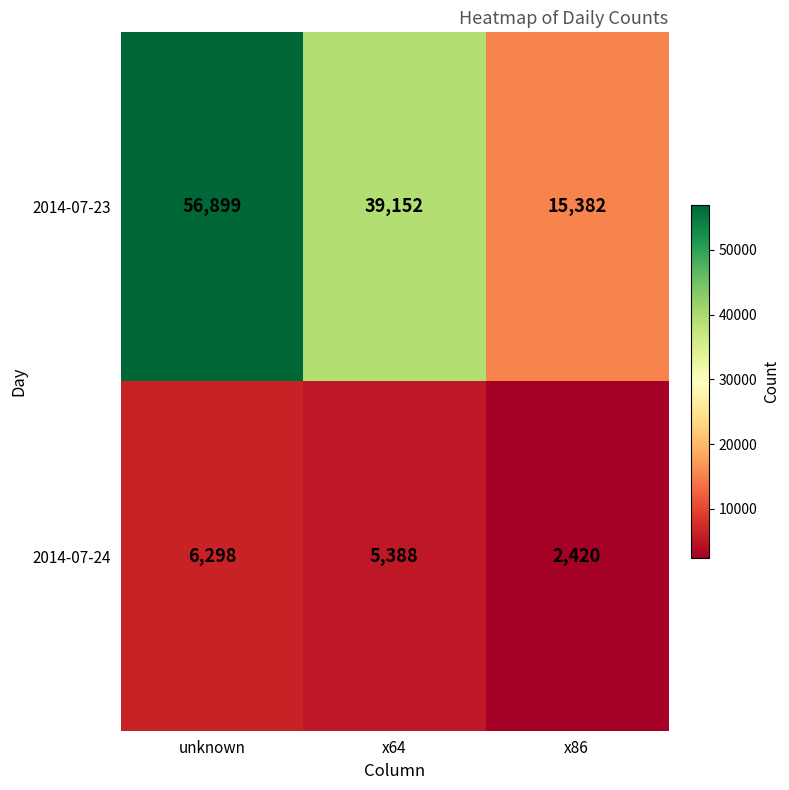

At x86, list the series in order from smallest to largest.

2014-07-24, 2014-07-23